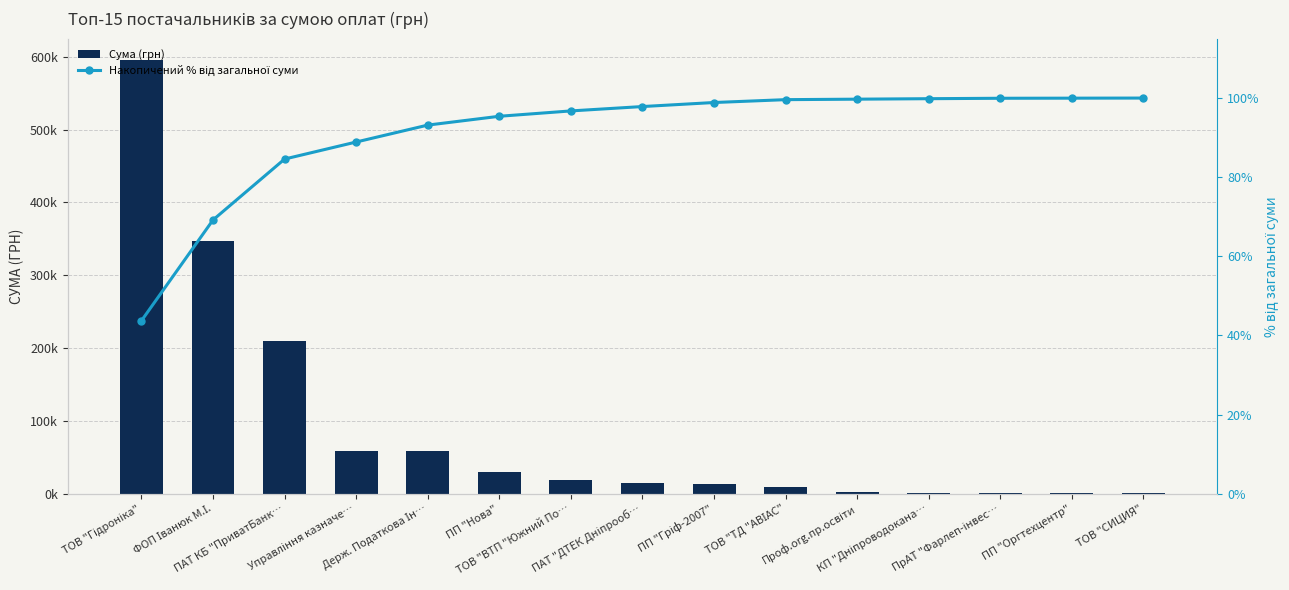

Which series has the largest range (max minus min)?

Сума (грн)